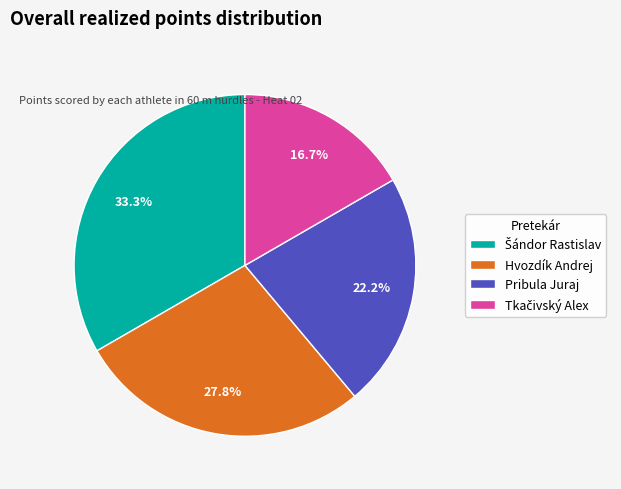

What portion of the pie excludes Pribula Juraj?

77.8%